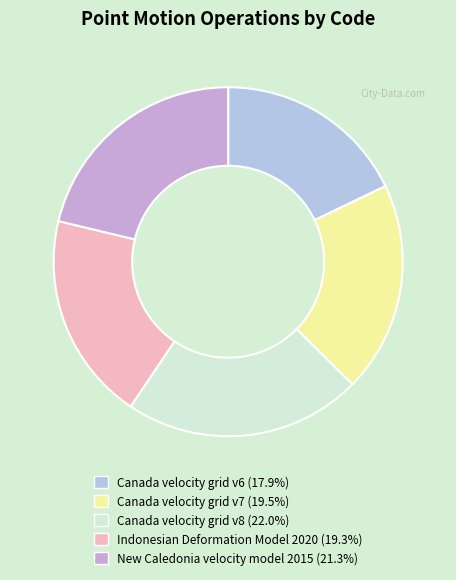

What percentage is the Canada velocity grid v6 slice, to the nearest percent?

18%